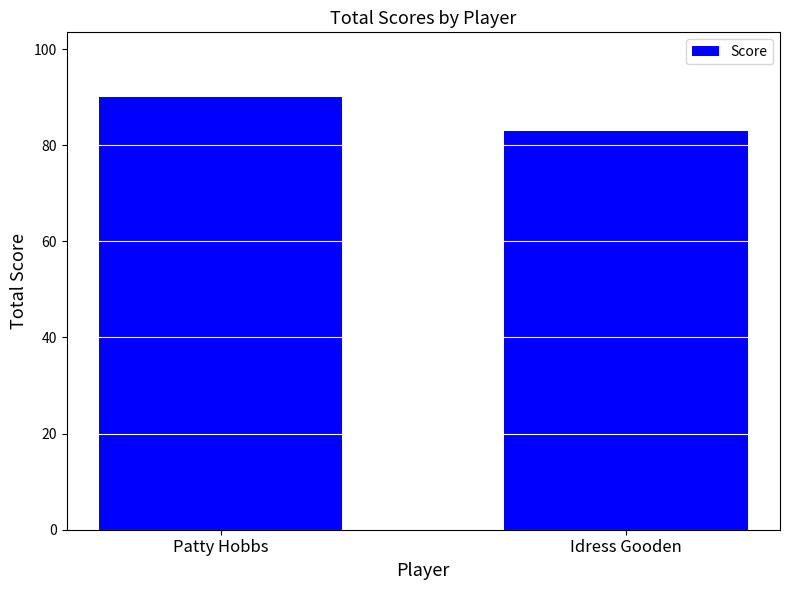

Reading left to right, extract all data points from this chart.

Patty Hobbs=90	Idress Gooden=83